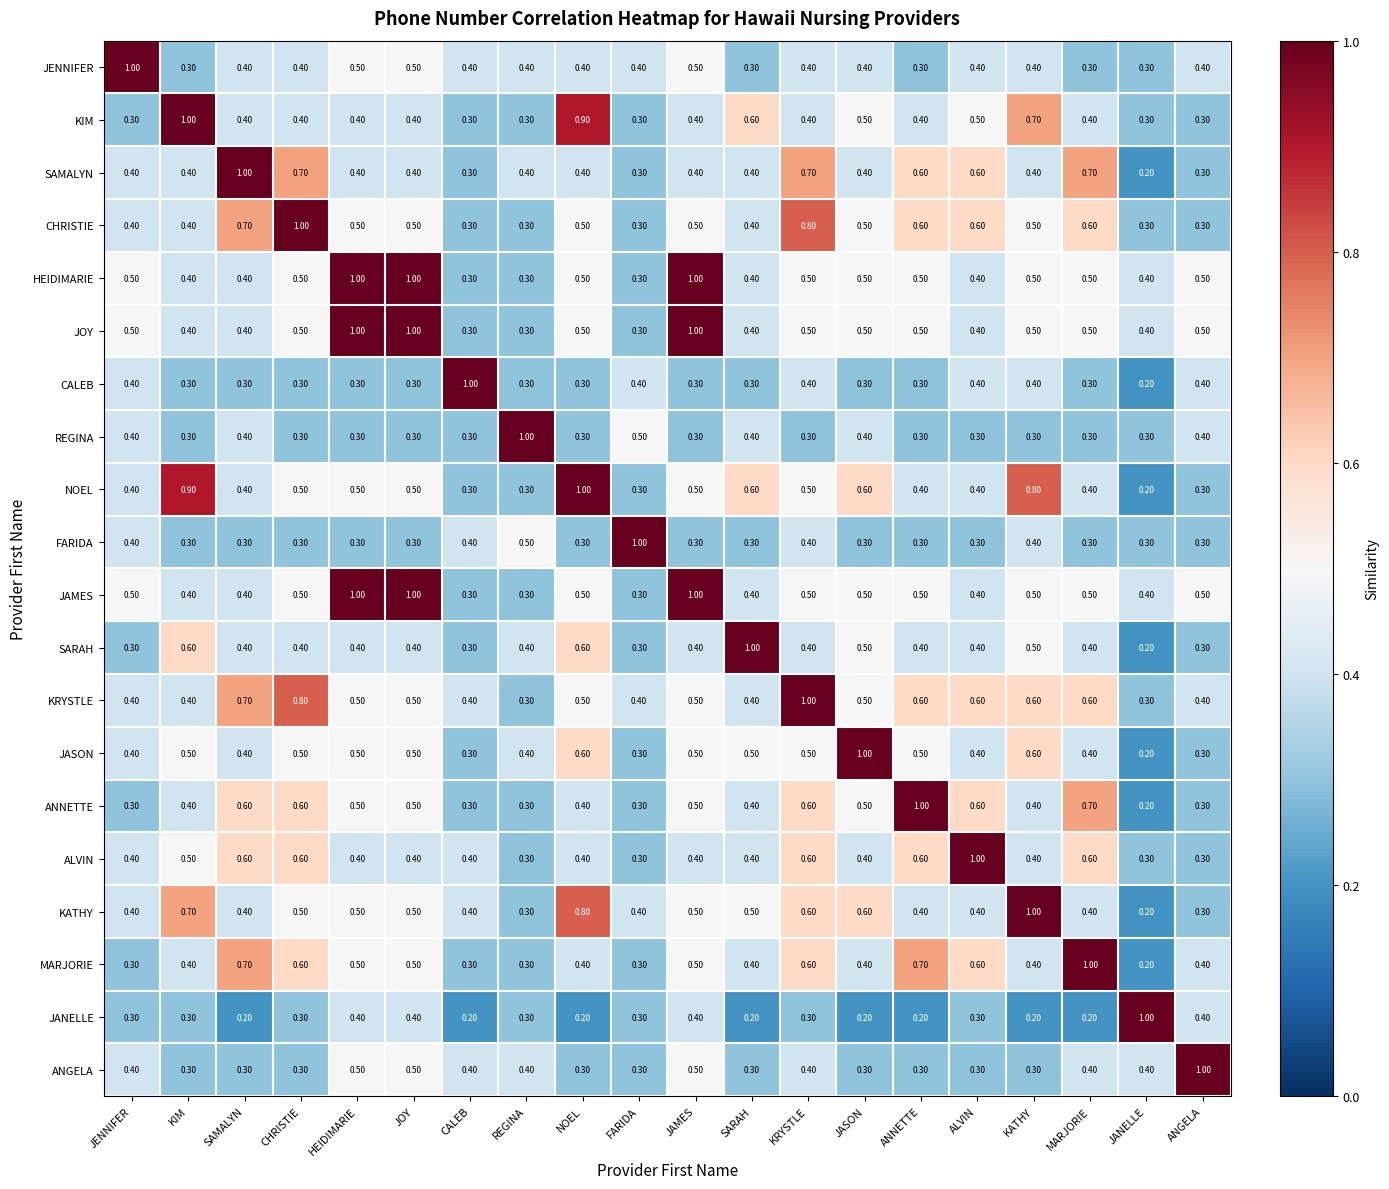

At how many categories does at least one series exceed 0?

20